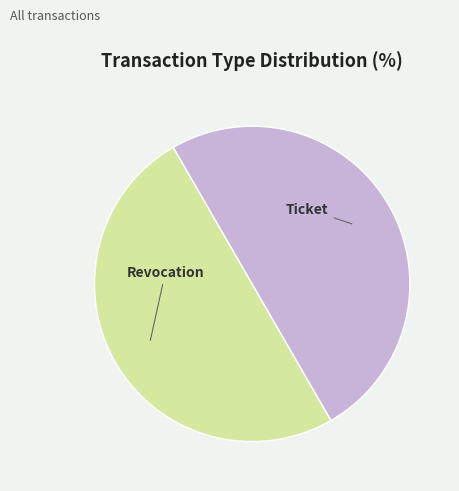

Approximately how many times larger is the value at Ticket compared to Revocation?

1.0